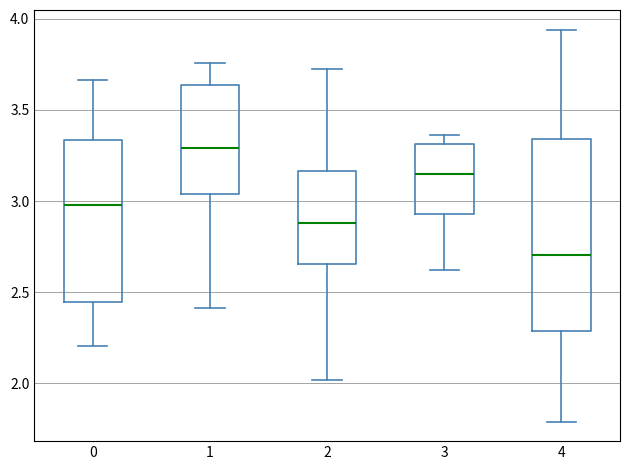

Reading left to right, transcribe this box plot: for each box, give where its median line is, the range the box spans, and where its two whiskers end, as read against the y-axis. The values are not printed on the chart, so give them approximately, as read against the axis.

0: median 3.00, box 2.45 to 3.35, whiskers 2.20 to 3.65
1: median 3.30, box 3.05 to 3.65, whiskers 2.40 to 3.75
2: median 2.90, box 2.65 to 3.15, whiskers 2.00 to 3.75
3: median 3.15, box 2.95 to 3.30, whiskers 2.60 to 3.35
4: median 2.70, box 2.30 to 3.35, whiskers 1.80 to 3.95